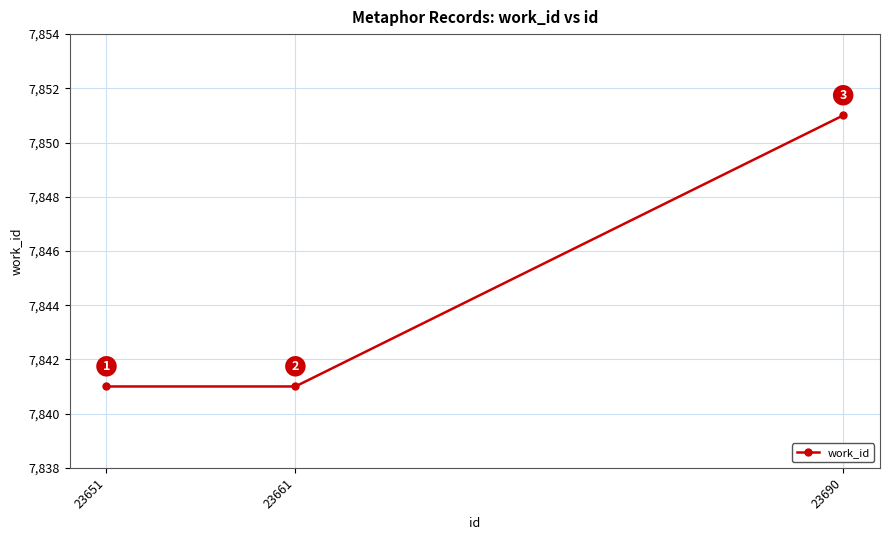

Read the value at 23690.

7851